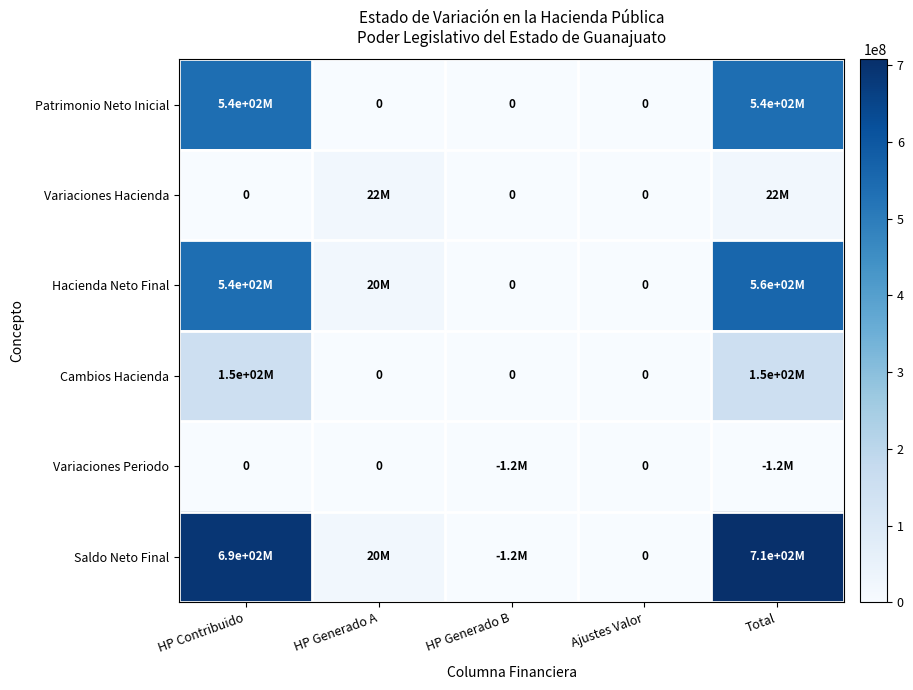

How many data points in Saldo Neto Final are above 20331537?

2